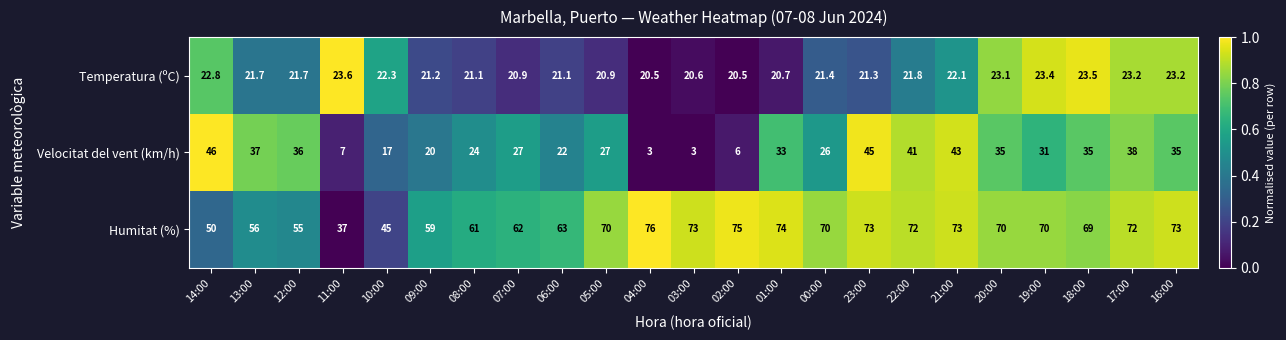

What is the difference between the highest and lowest values at 19:00?

46.6